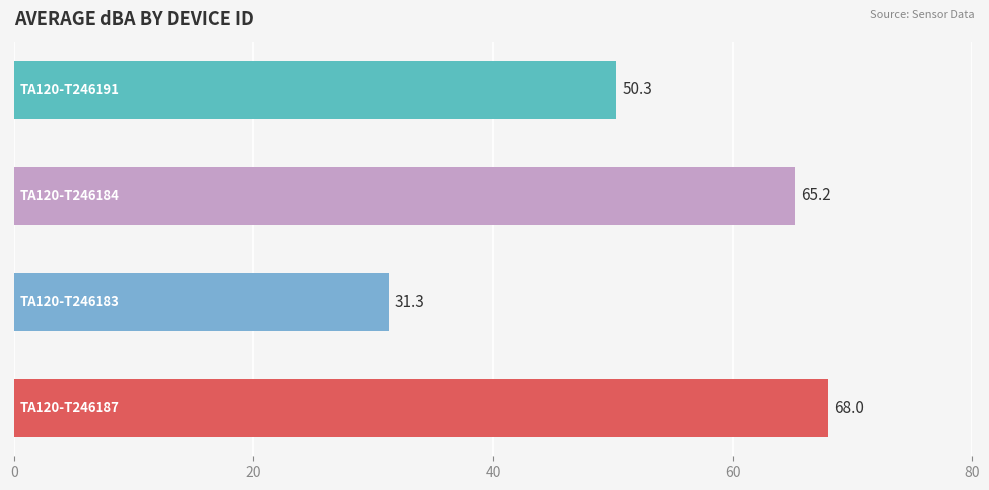

Reading bottom to top, transcribe all the data shown in this chart.

68.0	31.3	65.2	50.3